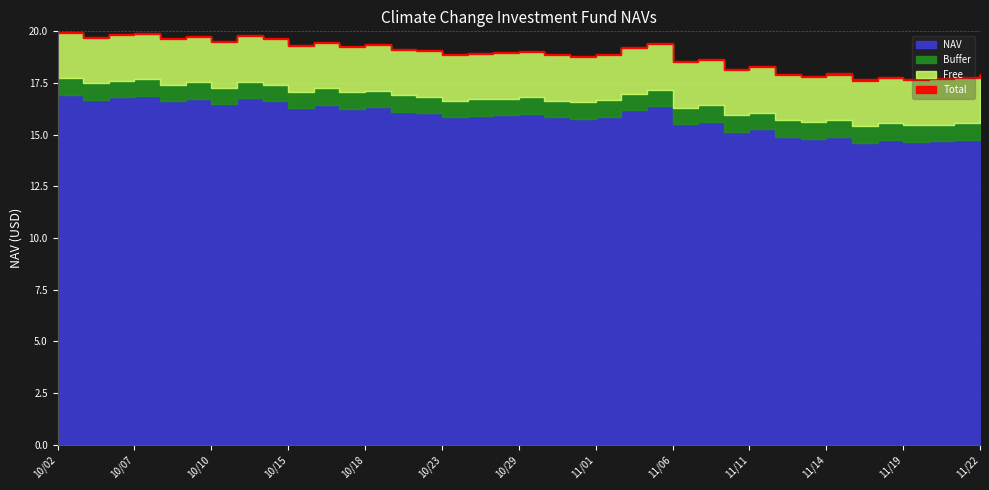

The chart shows a value of 16.7 at 10/09. True or false?

True